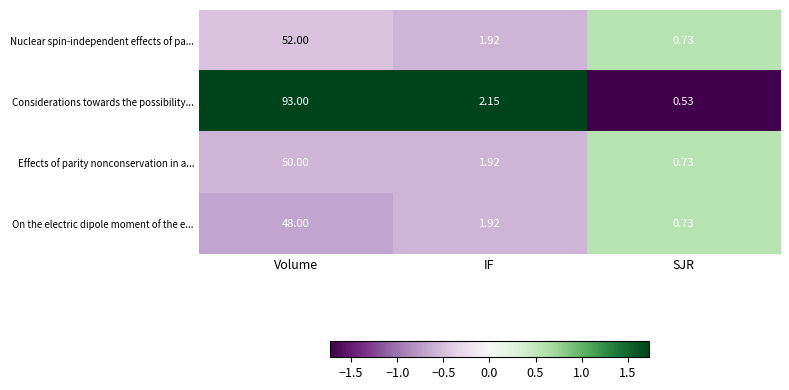

What is the spread (max minus min) of values at Volume?

45.0